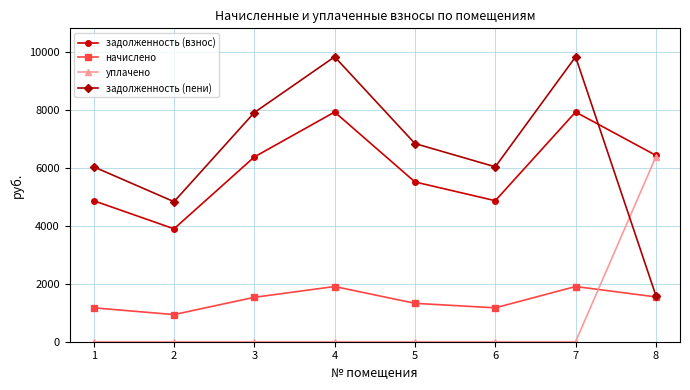

At how many categories does at least one series exceed 9070?

2